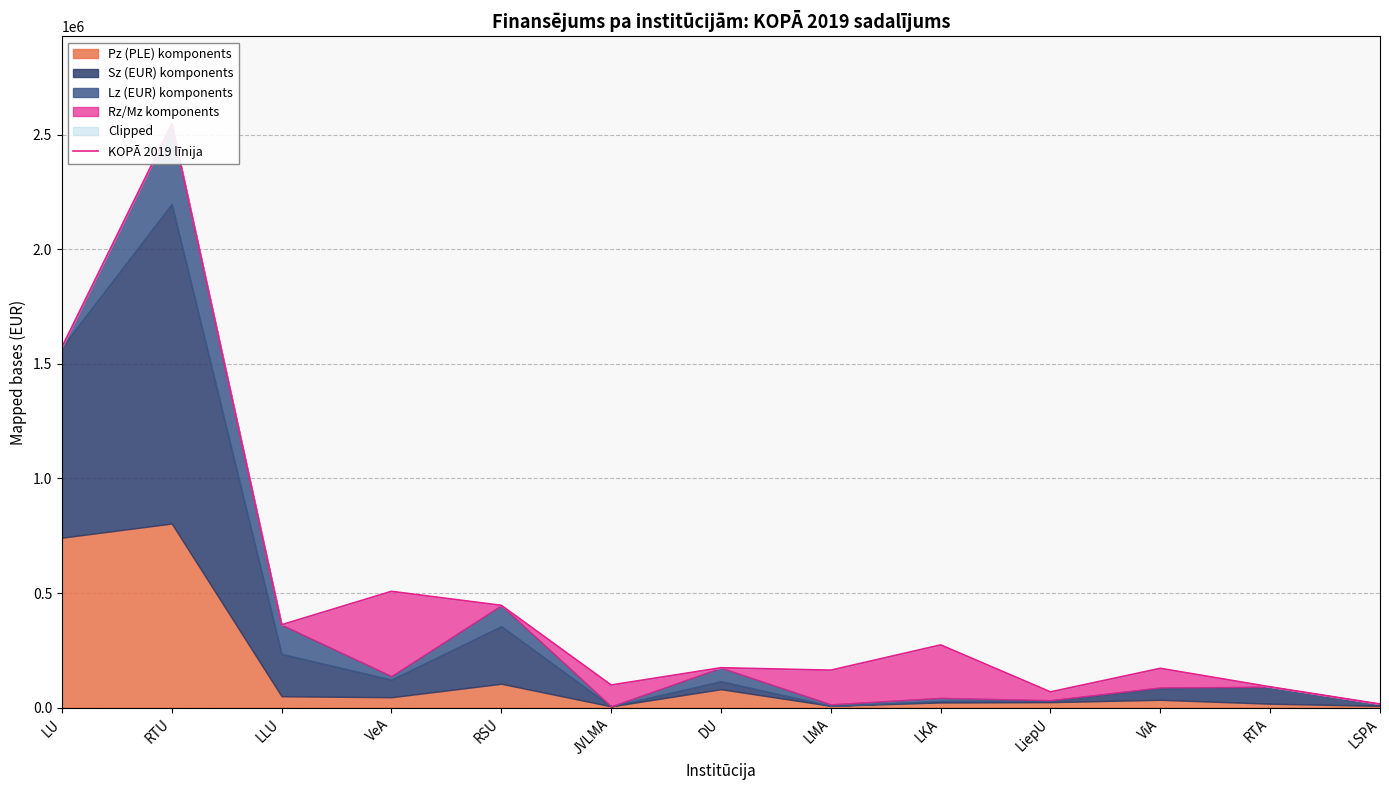

List the labels in order of value, smallest first.

LSPA, LiepU, RTA, JVLMA, LMA, ViA, DU, LKA, LLU, RSU, VeA, LU, RTU